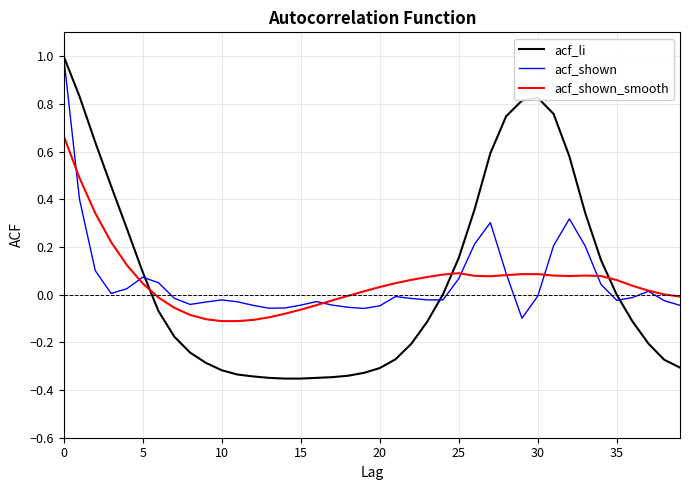

Which series has the largest range (max minus min)?

acf_li